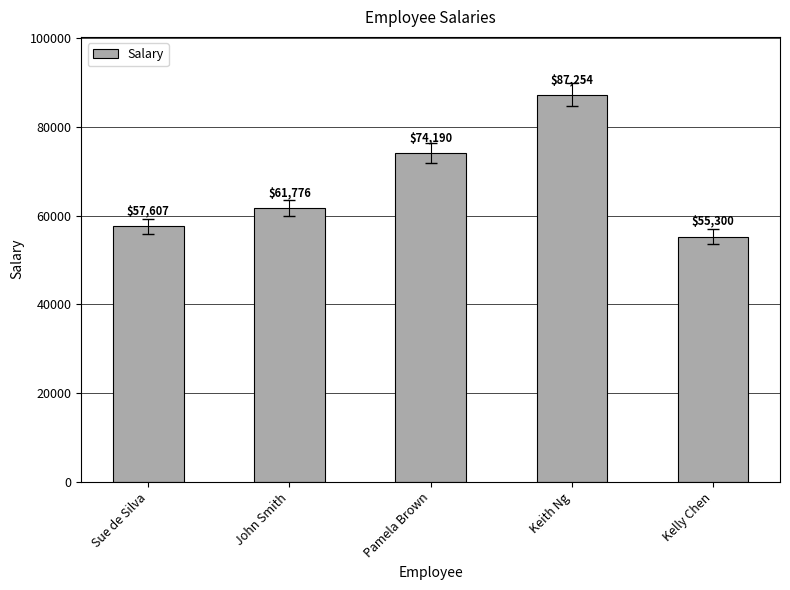

Does the chart contain stacked bars?

No